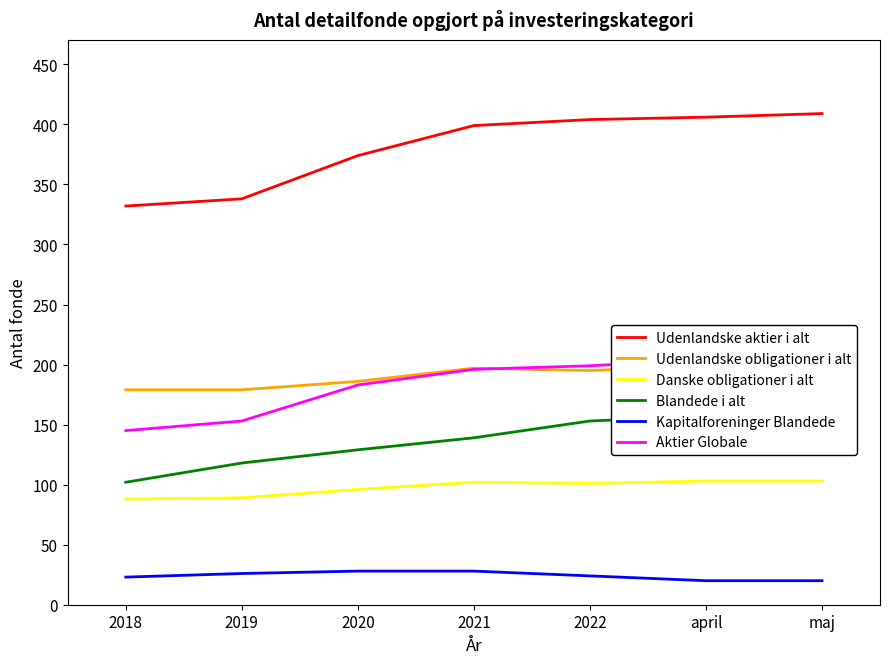

Which has a higher value, 2019 or april?

april